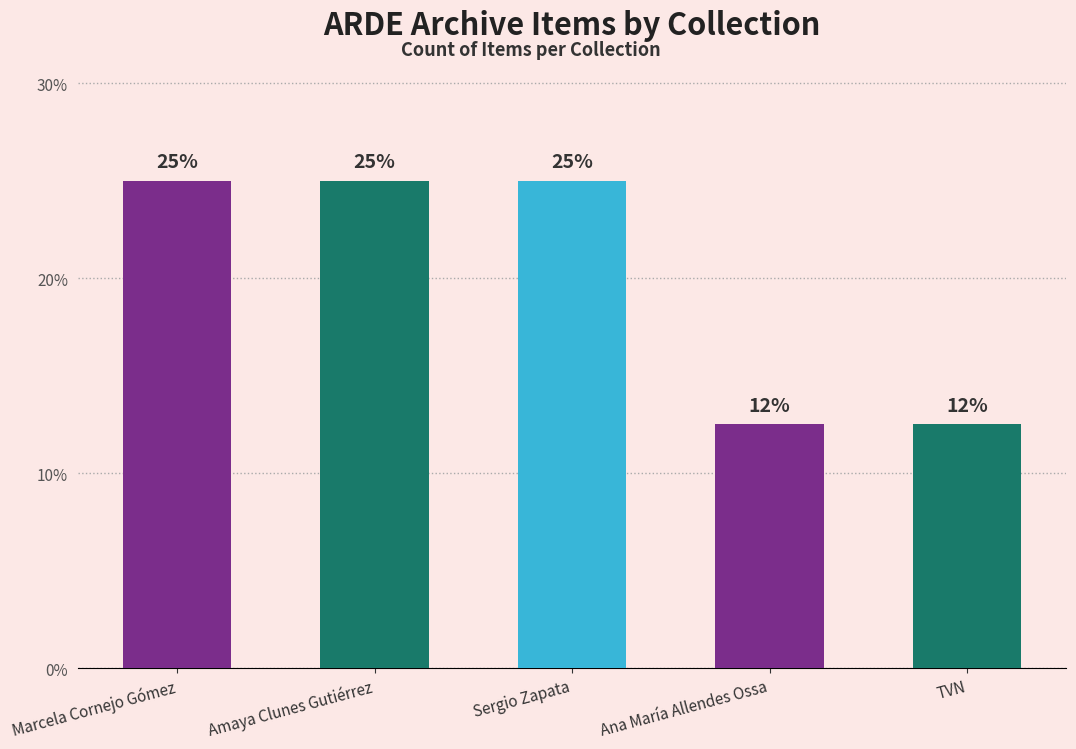

Approximately how many times larger is the value at Ana María Allendes Ossa compared to Marcela Cornejo Gómez?

0.5